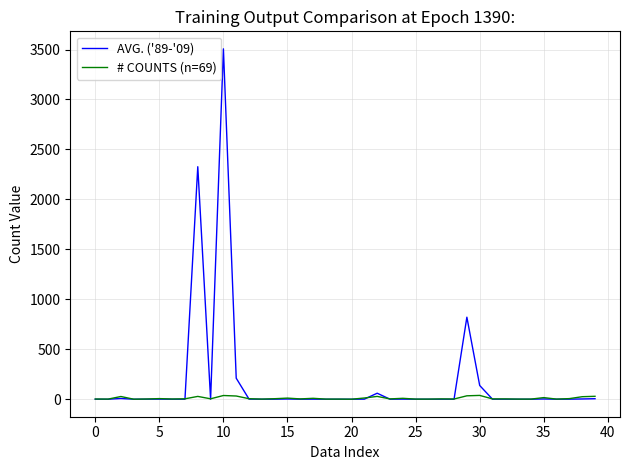

Rank the series by their average value, from highest to lowest.

AVG. ('89-'09), # COUNTS (n=69)